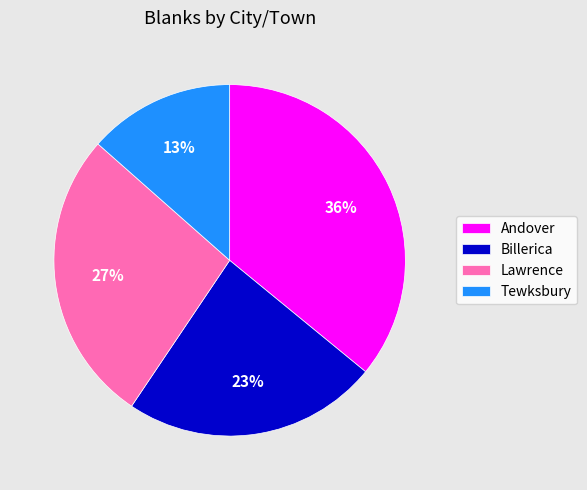

Do Andover and Billerica together represent more than half of the pie?

Yes